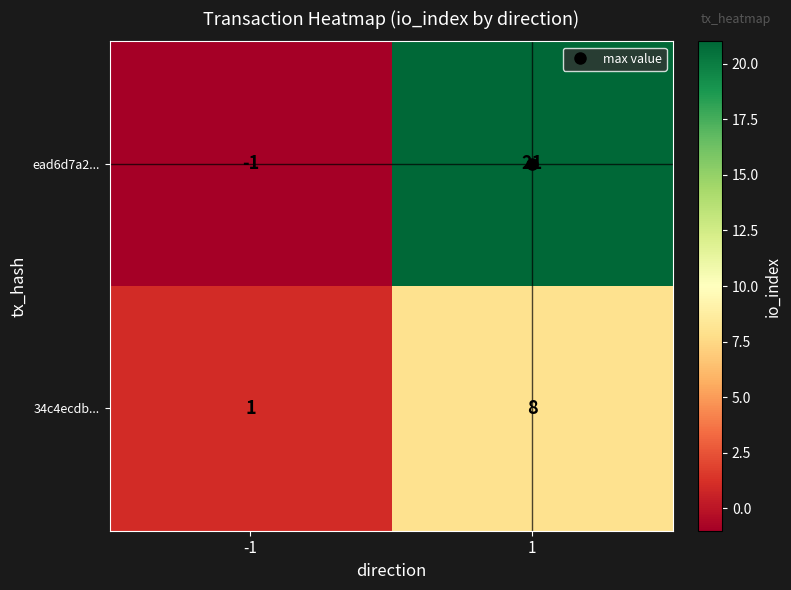

Is it true that ead6d7a2... equals -1 at -1?

True